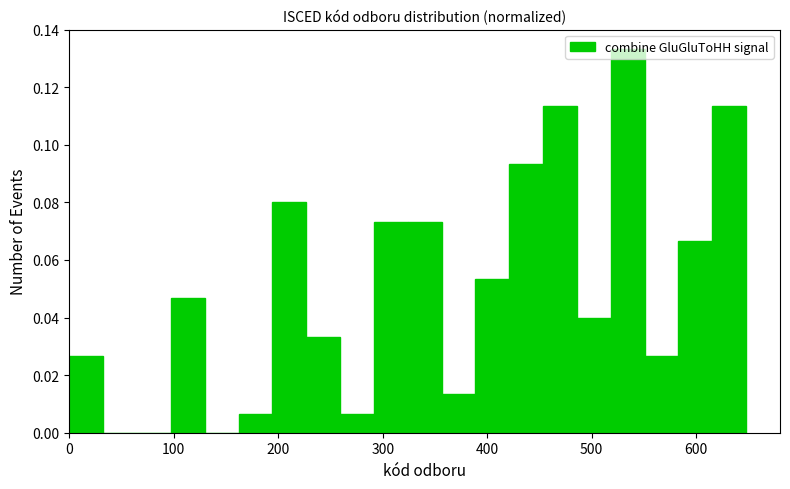

Read against the x-axis, roughly where is the centre of the tallest bar?

530